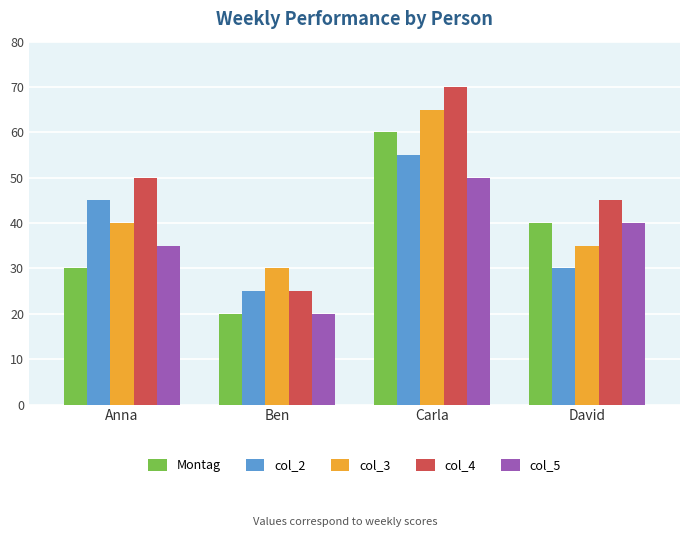

What is the total value across all series at Carla?

300